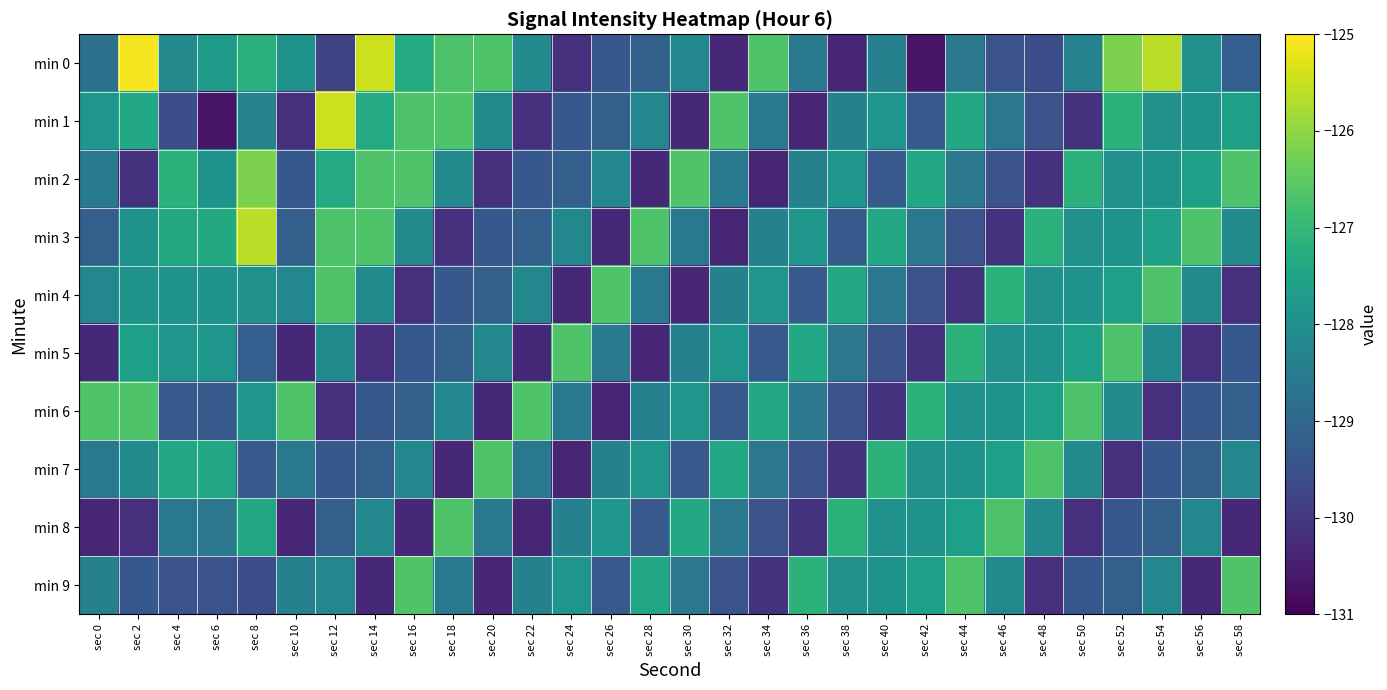

Which series has the widest spread of values?

min 0